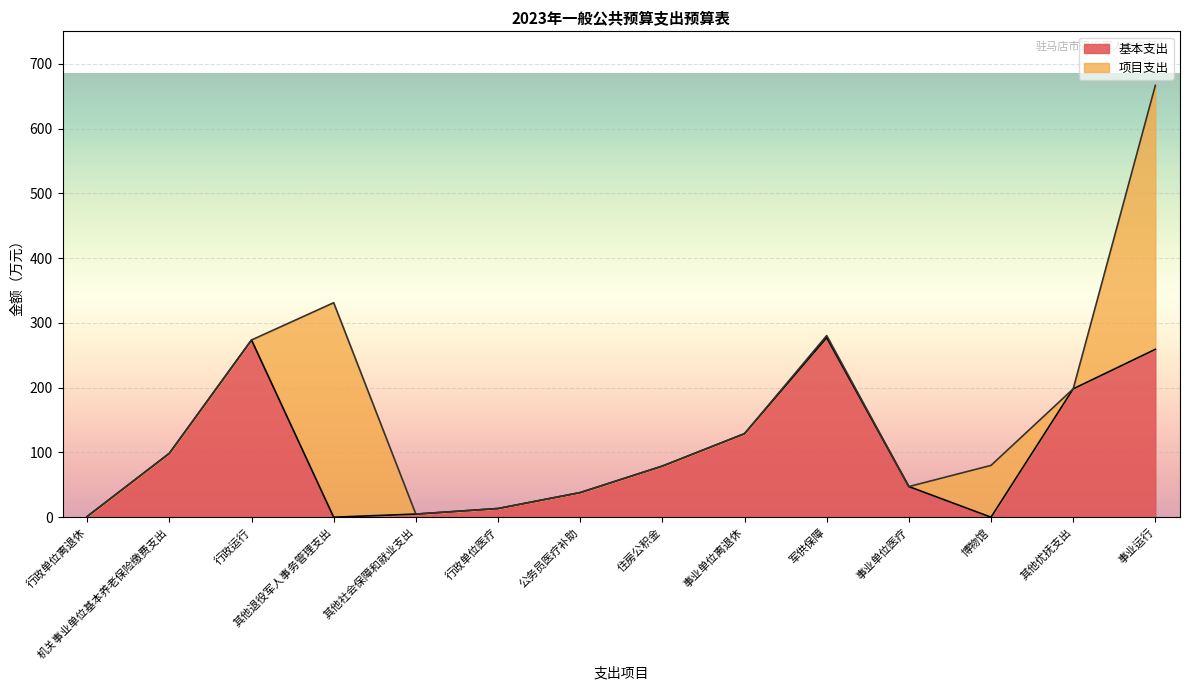

The 基本支出 series shows 47.3 at 事业单位医疗. True or false?

True